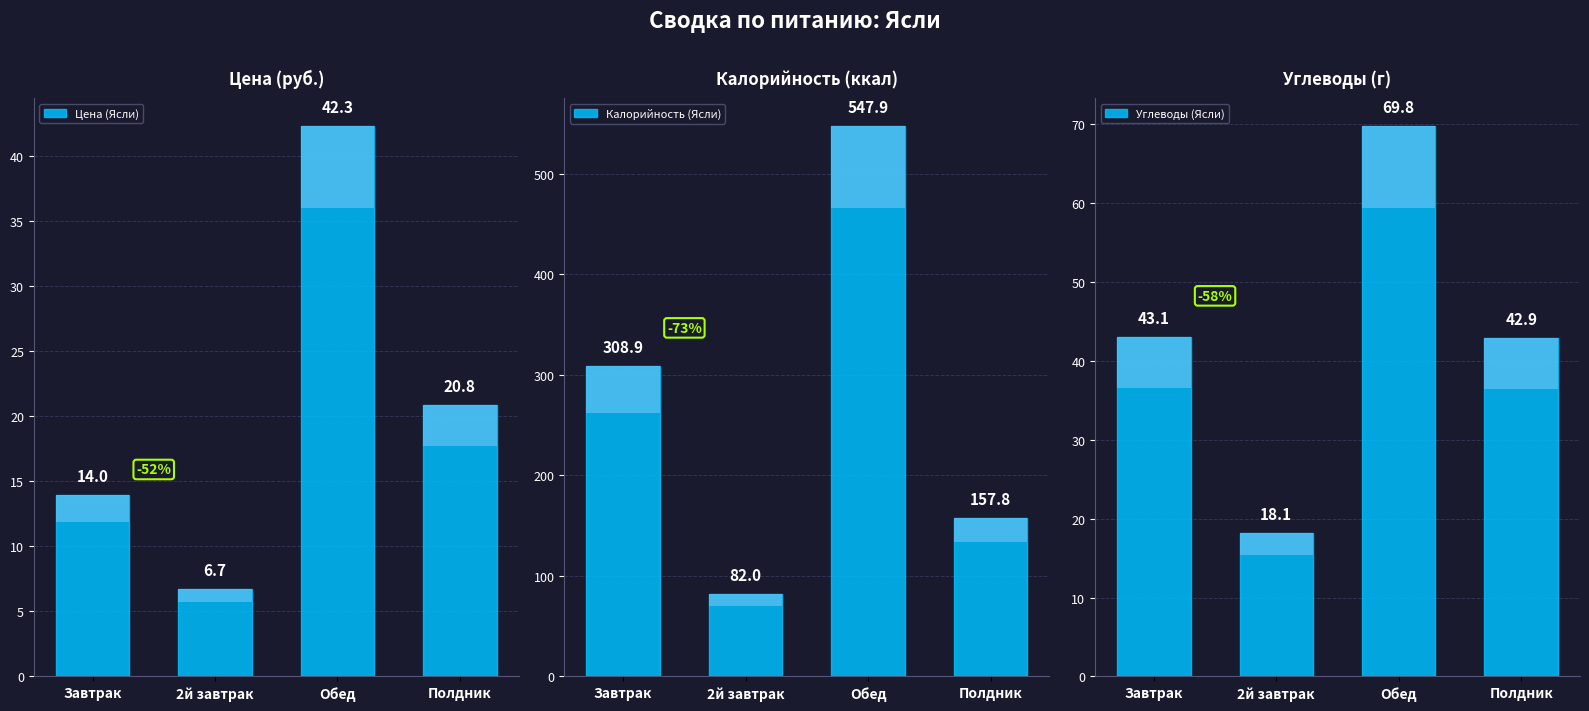

At which label does Калорийность (Ясли) first exceed 308?

Завтрак